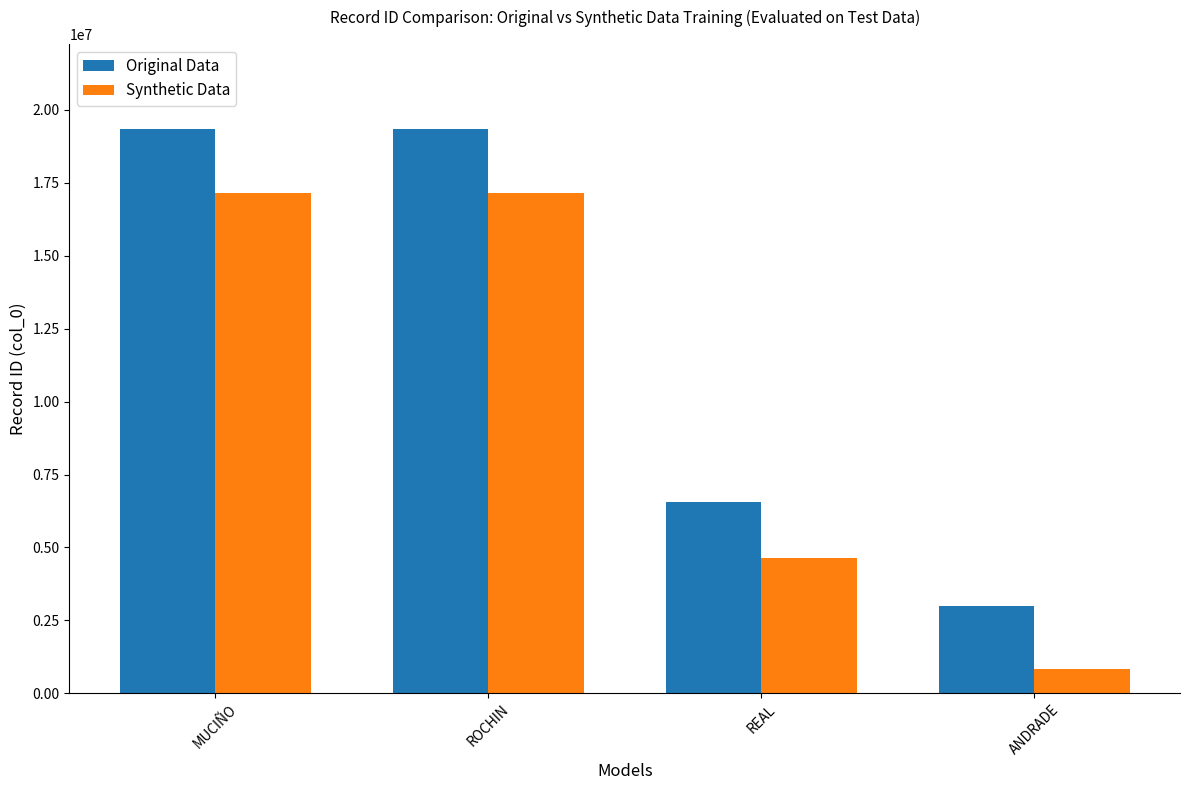

At how many categories does at least one series exceed 15013335?

2